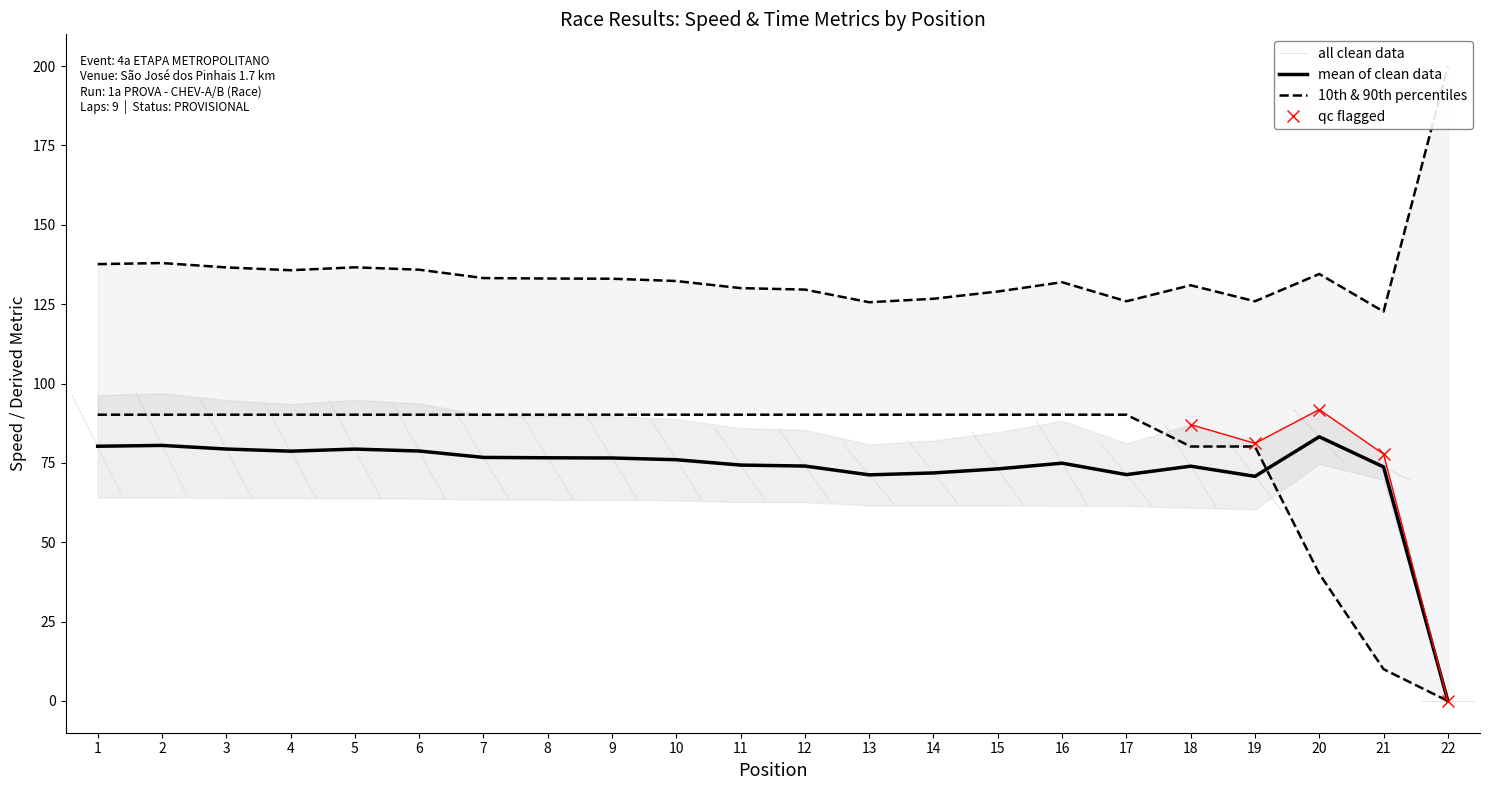

True or false: mean of clean data has a value of 78.7 at 6.

True